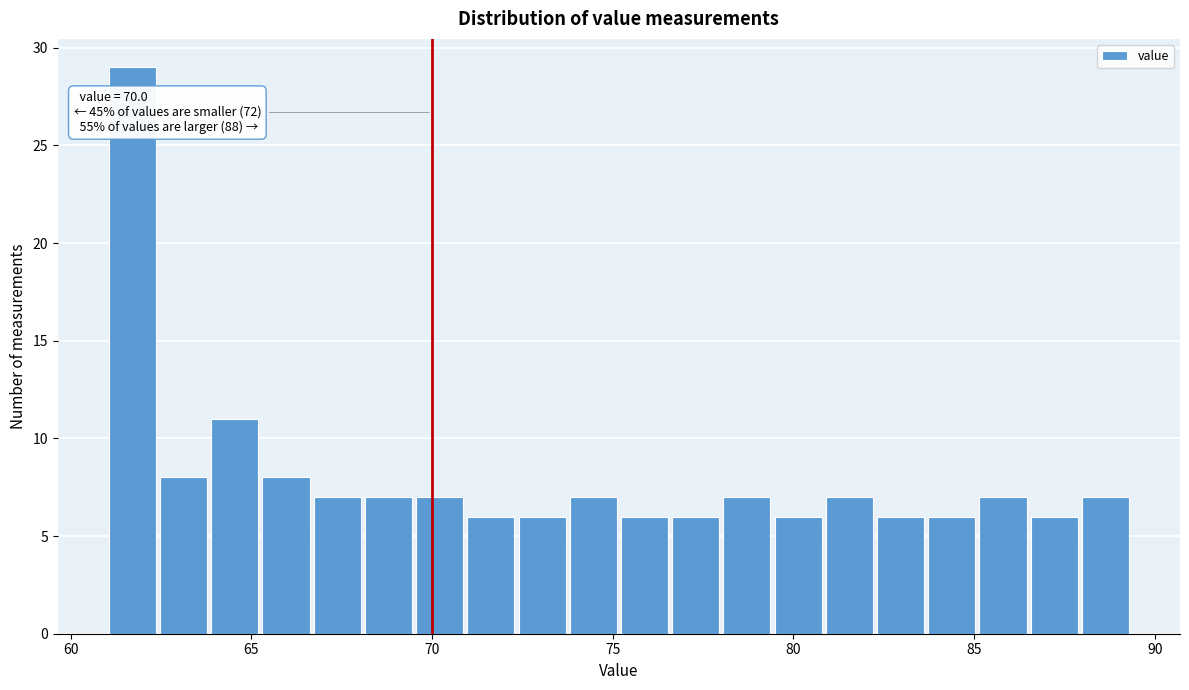

Around what value on the x-axis is the tallest bar? Give the approximate position of its centre, as read against the axis.

61.5